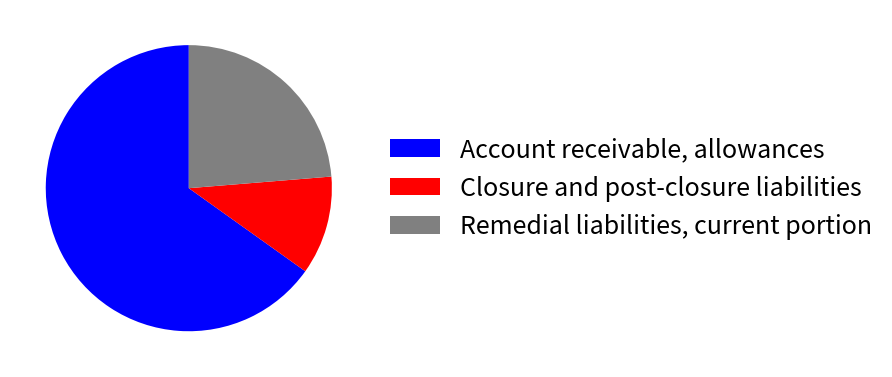

How many slices are in this pie chart?

3